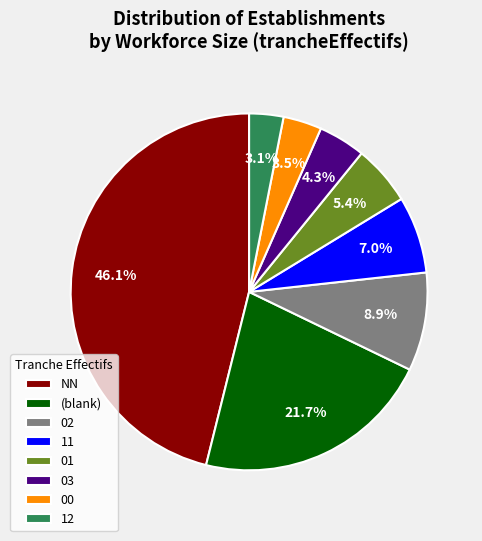

Count the number of slices in the pie.

8